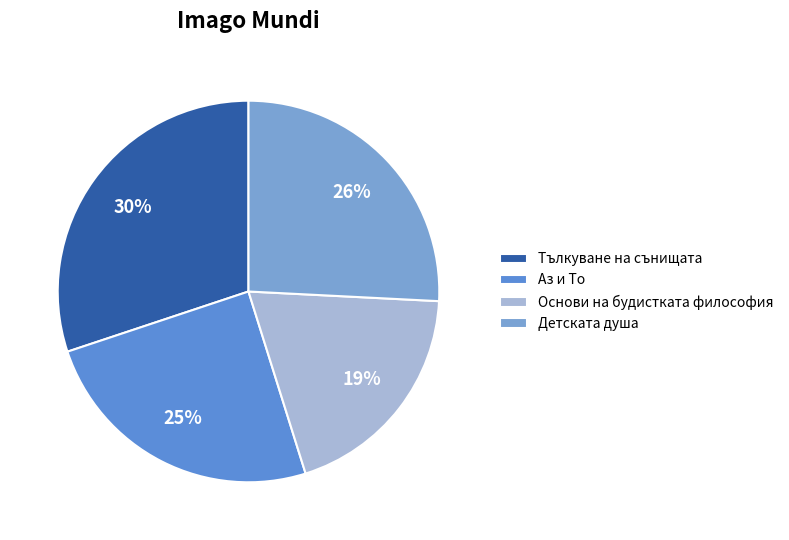

To the nearest percent, what is the difference between the largest and smallest slice percentages?

11%